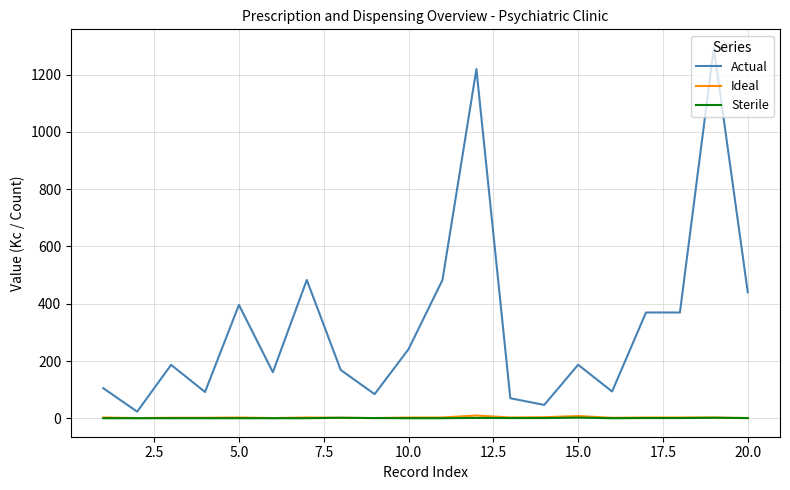

Which series has the largest total across all categories?

Actual